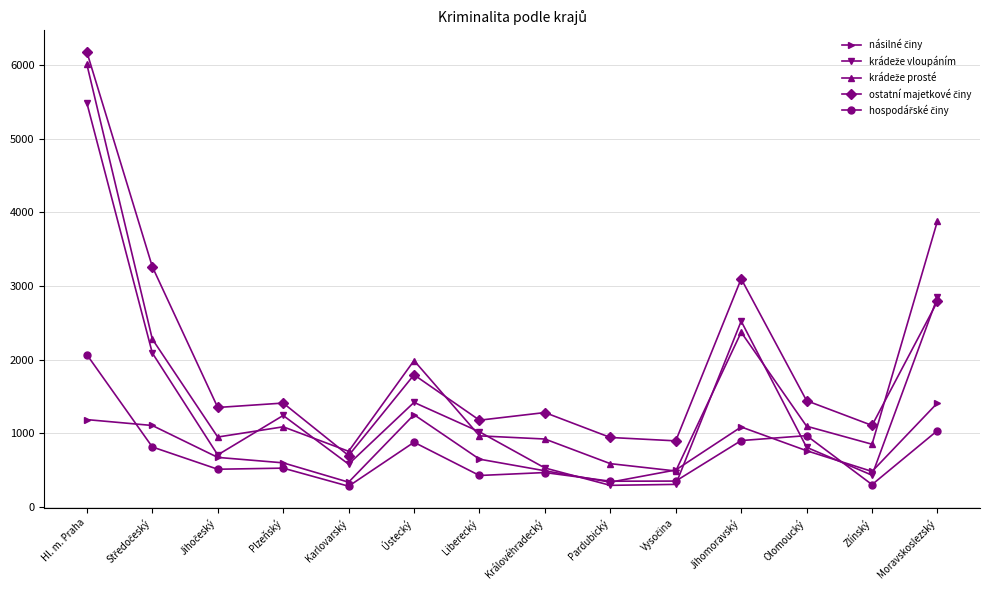

Which label corresponds to the largest value in the chart?

Hl. m. Praha